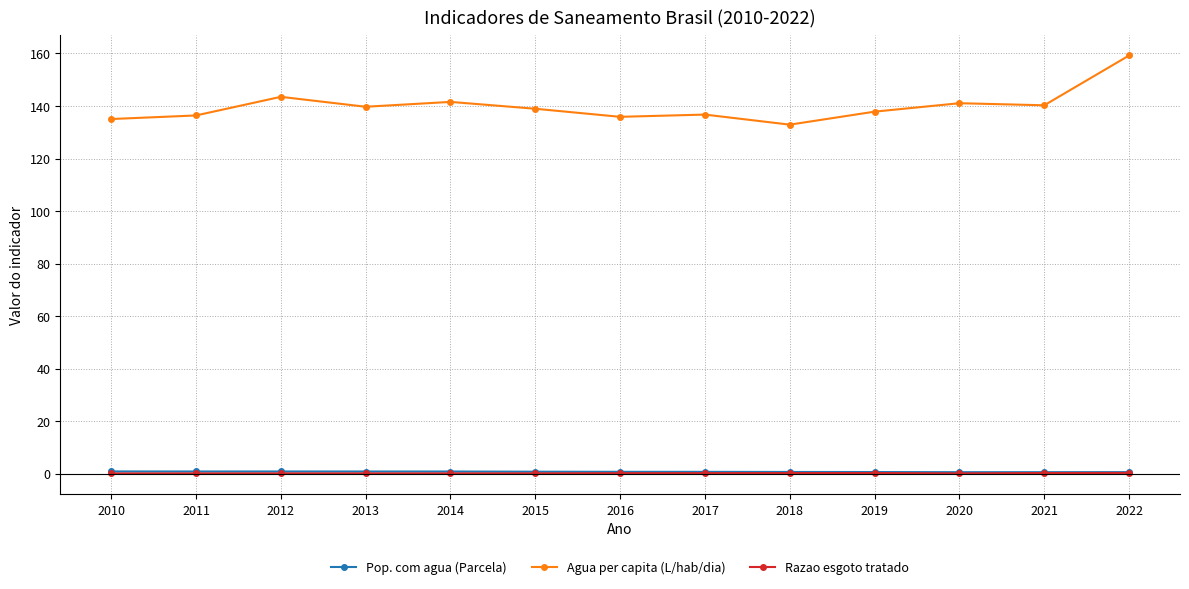

True or false: Agua per capita (L/hab/dia) has more than 2 interior local peaks.

True